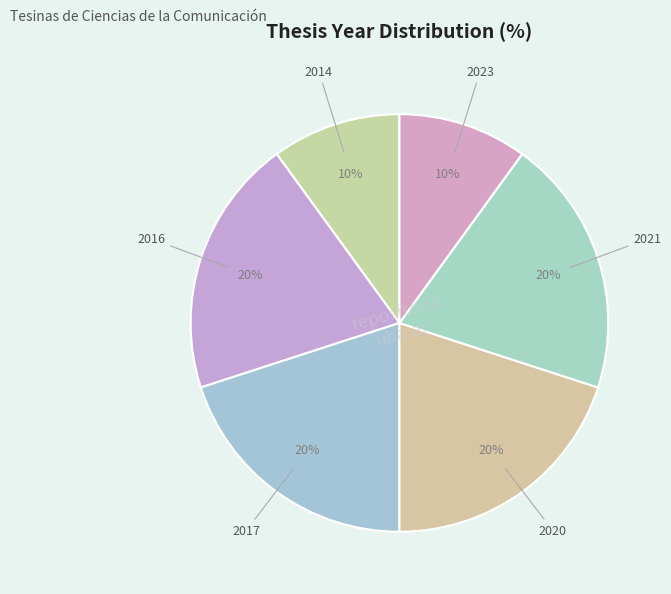

How many slices are in this pie chart?

6